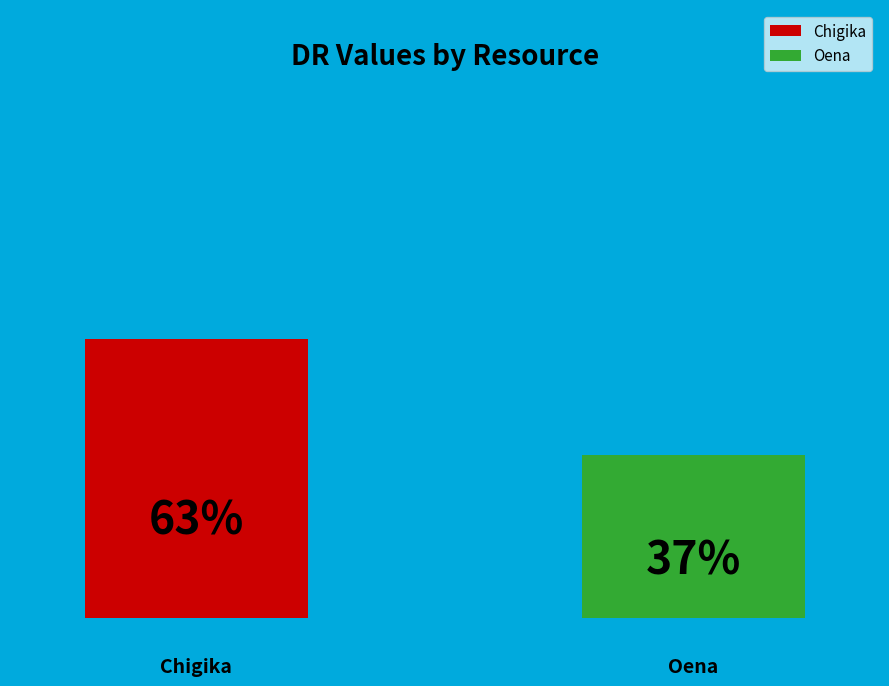

Which slice is the largest?

Chigika